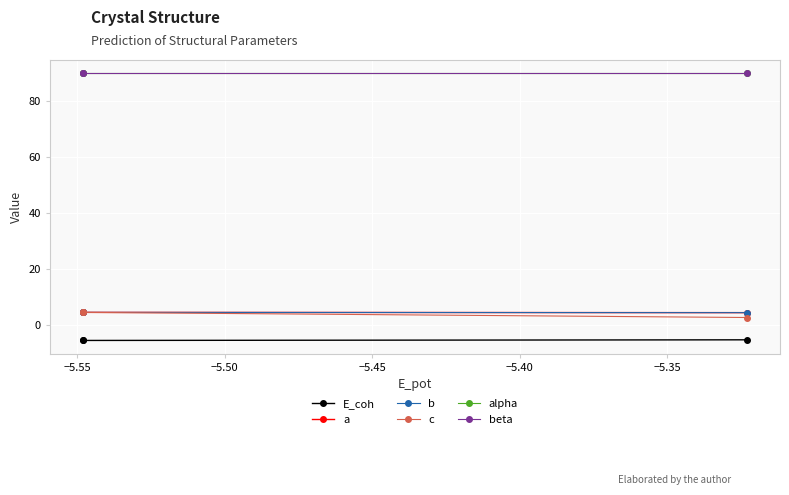

Does the chart have visible grid lines?

Yes